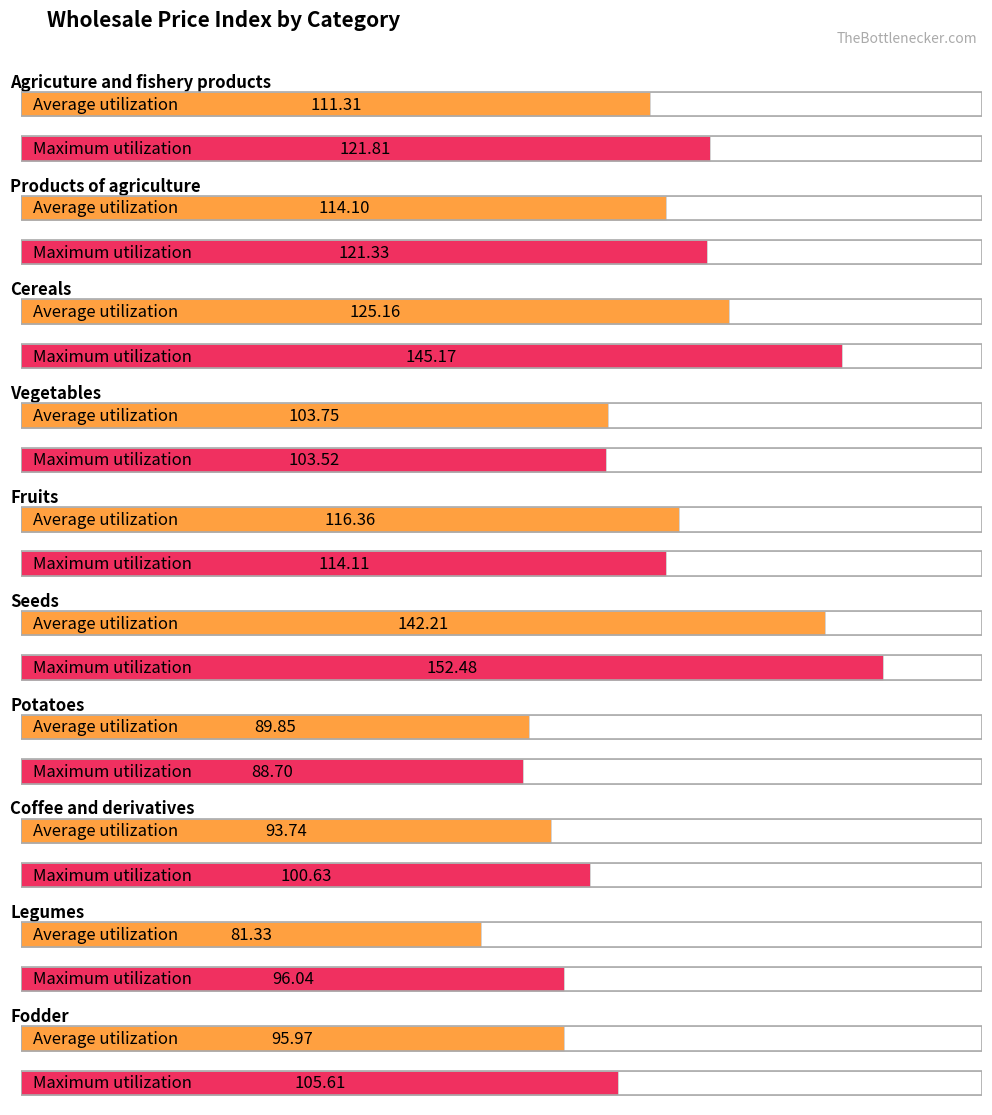

What are all the series names shown in the legend?

Average utilization, Maximum utilization